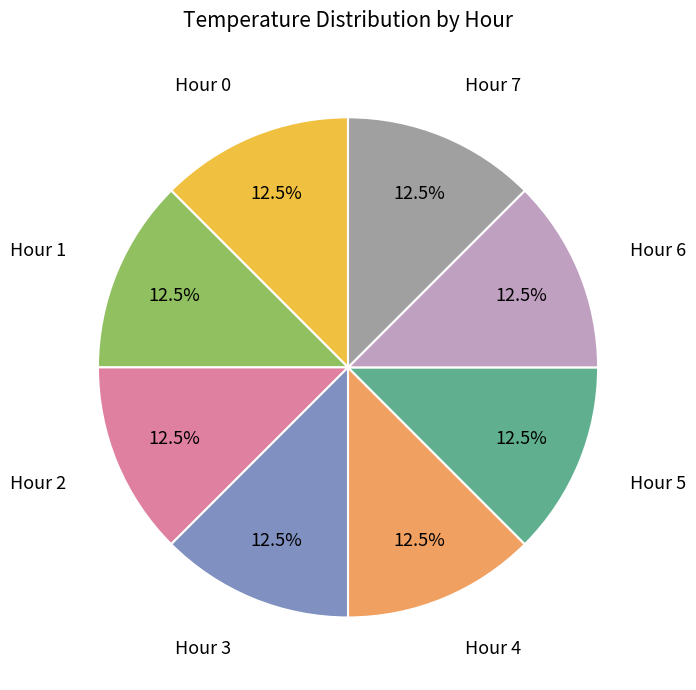

How much of the chart is everything except Hour 7?

87.5%